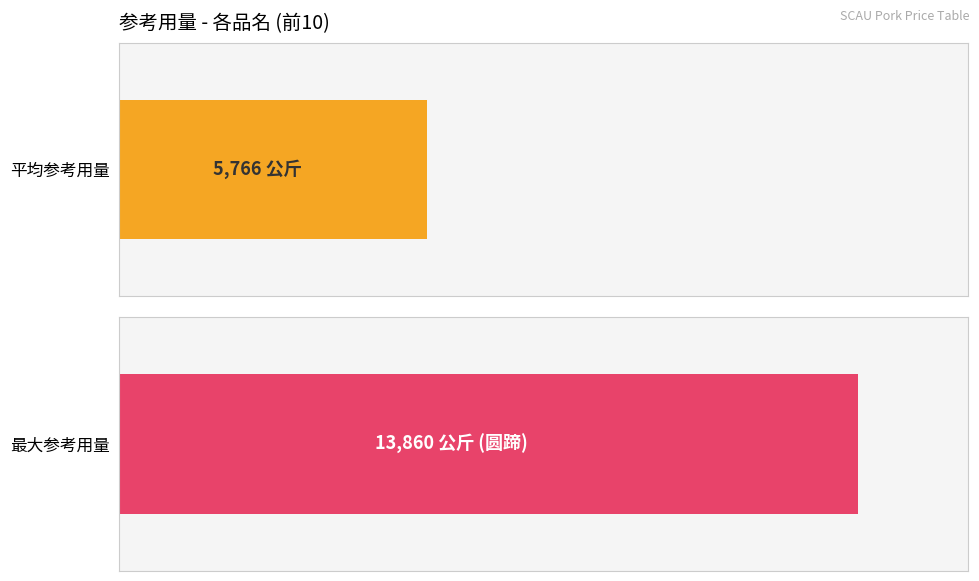

What is the total value across all series at 圆蹄?

13860